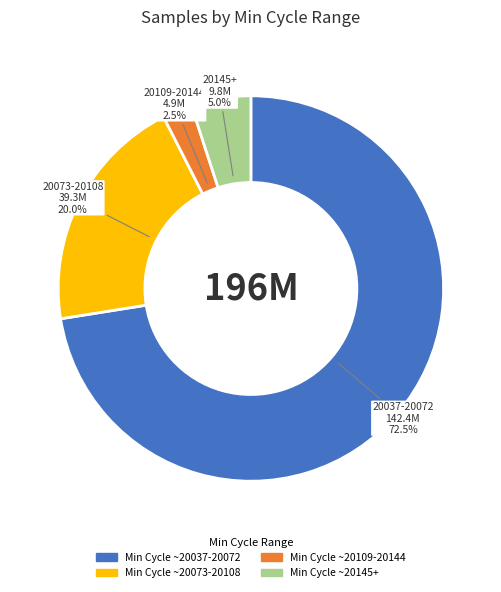

Which slice represents more than half of the pie?

Min Cycle ~20037-20072